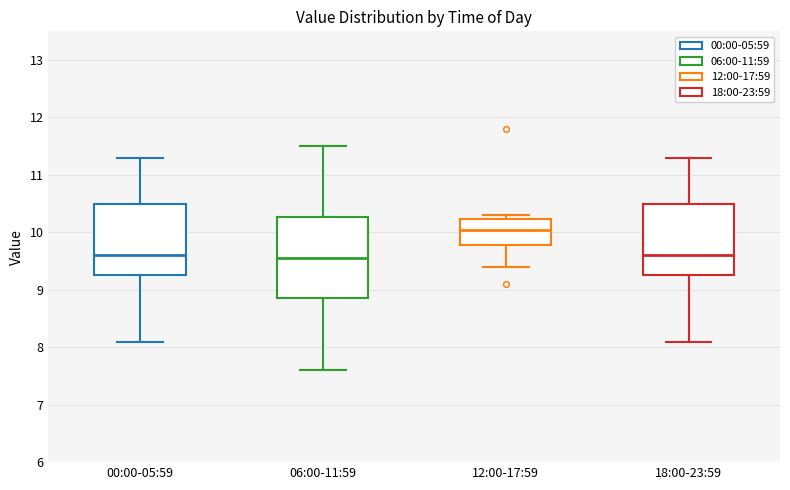

Where does the lower whisker of the box for 00:00-05:59 end on the y-axis? The values are not printed on the chart, so give them approximately, as read against the axis.

8.1